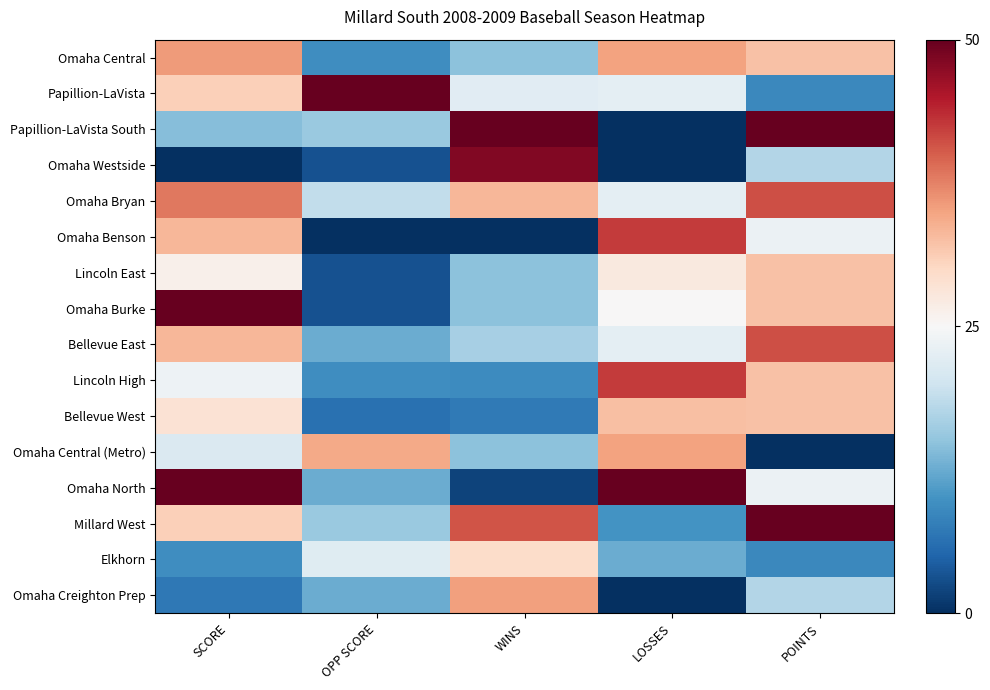

Reading left to right, list all the values displayed in this chart.

Omaha Central: SCORE=0.7	OPP SCORE=0.2	WINS=0.3	LOSSES=0.7	POINTS=0.6
Papillion-LaVista: SCORE=0.6	OPP SCORE=1.0	WINS=0.4	LOSSES=0.5	POINTS=0.2
Papillion-LaVista South: SCORE=0.3	OPP SCORE=0.3	WINS=1.0	LOSSES=0.0	POINTS=1.0
Omaha Westside: SCORE=0.0	OPP SCORE=0.1	WINS=1.0	LOSSES=0.0	POINTS=0.4
Omaha Bryan: SCORE=0.8	OPP SCORE=0.4	WINS=0.7	LOSSES=0.5	POINTS=0.8
Omaha Benson: SCORE=0.7	OPP SCORE=0.0	WINS=0.0	LOSSES=0.8	POINTS=0.5
Lincoln East: SCORE=0.5	OPP SCORE=0.1	WINS=0.3	LOSSES=0.6	POINTS=0.6
Omaha Burke: SCORE=1.0	OPP SCORE=0.1	WINS=0.3	LOSSES=0.5	POINTS=0.6
Bellevue East: SCORE=0.7	OPP SCORE=0.2	WINS=0.3	LOSSES=0.5	POINTS=0.8
Lincoln High: SCORE=0.5	OPP SCORE=0.2	WINS=0.2	LOSSES=0.8	POINTS=0.6
Bellevue West: SCORE=0.6	OPP SCORE=0.1	WINS=0.1	LOSSES=0.7	POINTS=0.6
Omaha Central (Metro): SCORE=0.4	OPP SCORE=0.7	WINS=0.3	LOSSES=0.7	POINTS=0.0
Omaha North: SCORE=1.0	OPP SCORE=0.2	WINS=0.0	LOSSES=1.0	POINTS=0.5
Millard West: SCORE=0.6	OPP SCORE=0.3	WINS=0.8	LOSSES=0.2	POINTS=1.0
Elkhorn: SCORE=0.2	OPP SCORE=0.4	WINS=0.6	LOSSES=0.2	POINTS=0.2
Omaha Creighton Prep: SCORE=0.1	OPP SCORE=0.2	WINS=0.7	LOSSES=0.0	POINTS=0.4